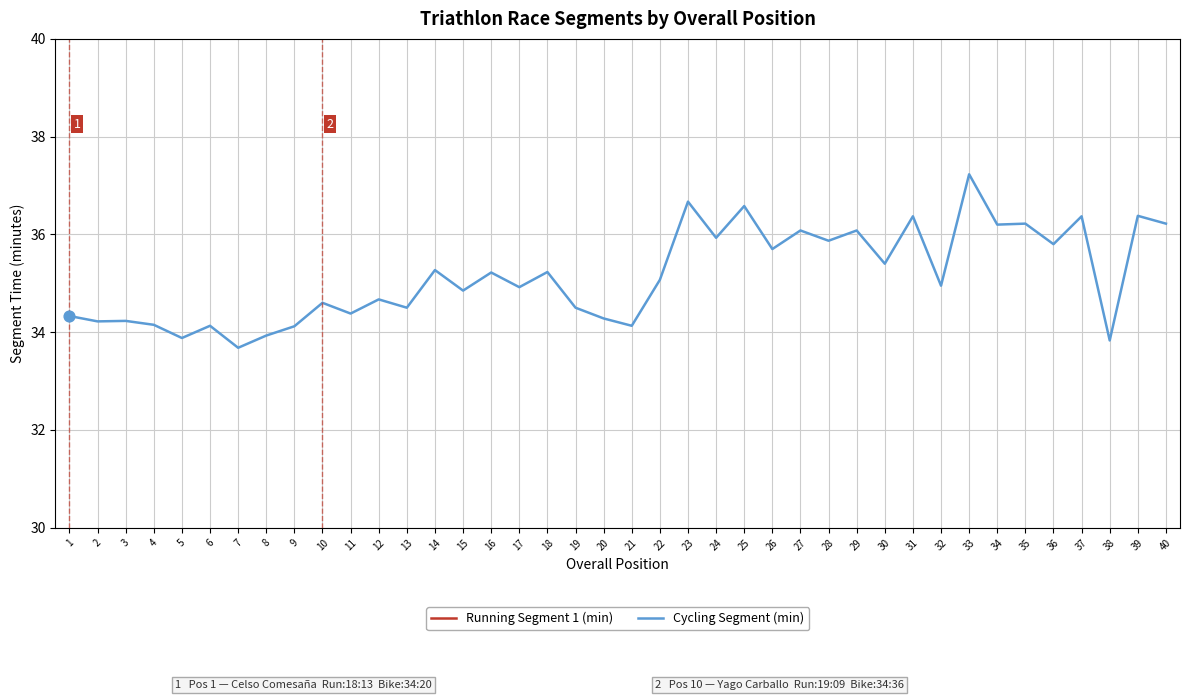

At which category is the sum across all series the highest?

40